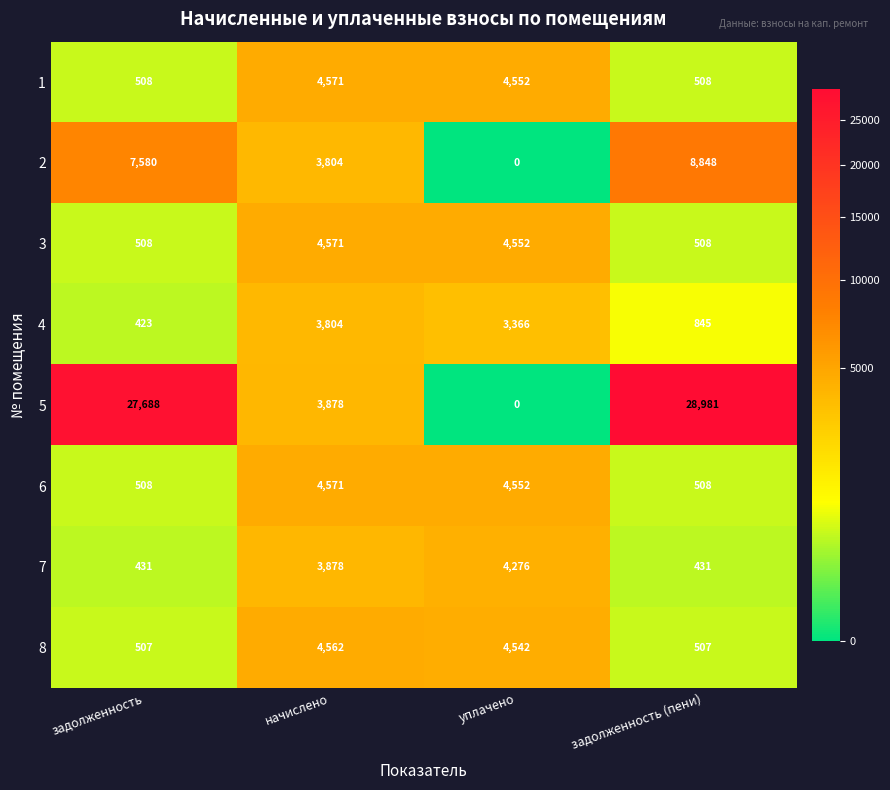

The 8 series shows 4542 at уплачено. True or false?

True